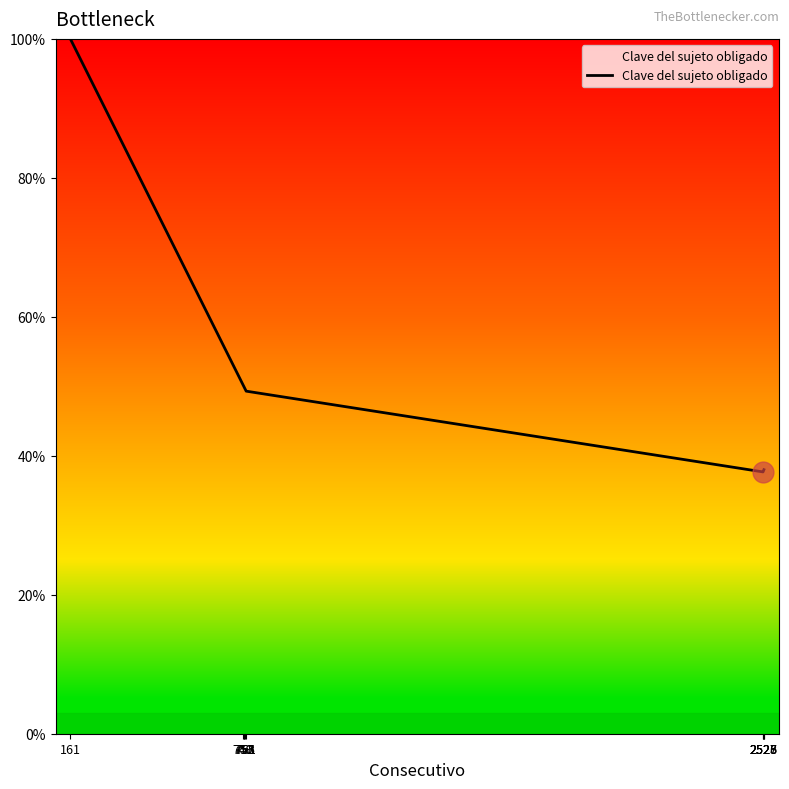

What is the maximum value shown in the chart?

100.0